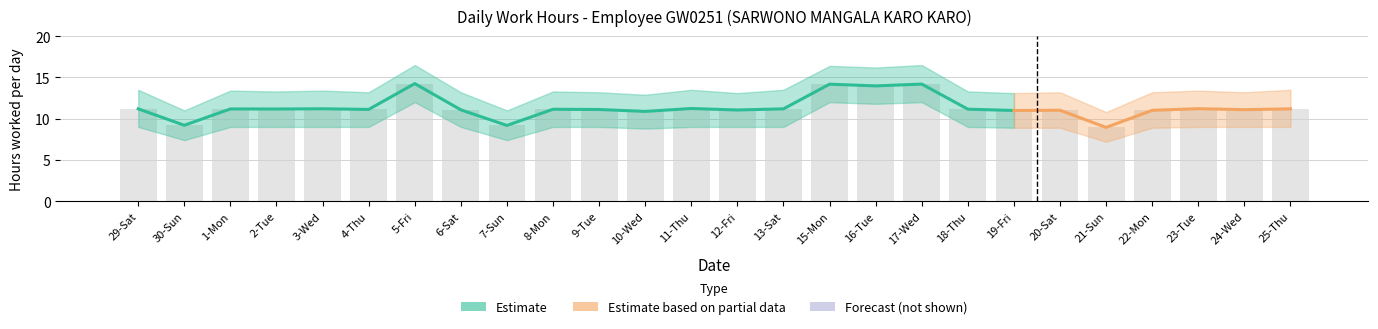

Reading left to right, extract all data points from this chart.

Low Hours: 29-Sat=11.2	30-Sun=9.2	1-Mon=11.2	2-Tue=11.2	3-Wed=11.2	4-Thu=11.1	5-Fri=14.2	6-Sat=11.1	7-Sun=9.2	8-Mon=11.1	9-Tue=11.1	10-Wed=10.9	11-Thu=11.2	12-Fri=11.1	13-Sat=11.2	15-Mon=14.2	16-Tue=14.0	17-Wed=14.2	18-Thu=11.2	19-Fri=11.0	20-Sat=11.0	21-Sun=8.9	22-Mon=11.0	23-Tue=11.2	24-Wed=11.1	25-Thu=11.2
Upper Bound: 29-Sat=13.5	30-Sun=11.0	1-Mon=13.4	2-Tue=13.3	3-Wed=13.4	4-Thu=13.2	5-Fri=16.5	6-Sat=13.2	7-Sun=11.0	8-Mon=13.3	9-Tue=13.2	10-Wed=12.9	11-Thu=13.5	12-Fri=13.1	13-Sat=13.5	15-Mon=16.4	16-Tue=16.2	17-Wed=16.5	18-Thu=13.3	19-Fri=13.1	20-Sat=13.2	21-Sun=10.8	22-Mon=13.2	23-Tue=13.4	24-Wed=13.2	25-Thu=13.5
Lower Bound: 29-Sat=9.0	30-Sun=7.4	1-Mon=9.0	2-Tue=9.0	3-Wed=9.0	4-Thu=9.0	5-Fri=12.0	6-Sat=9.0	7-Sun=7.4	8-Mon=9.0	9-Tue=9.0	10-Wed=8.8	11-Thu=9.0	12-Fri=9.0	13-Sat=9.0	15-Mon=12.0	16-Tue=11.8	17-Wed=12.0	18-Thu=9.0	19-Fri=8.9	20-Sat=8.9	21-Sun=7.2	22-Mon=8.9	23-Tue=9.0	24-Wed=9.0	25-Thu=9.0